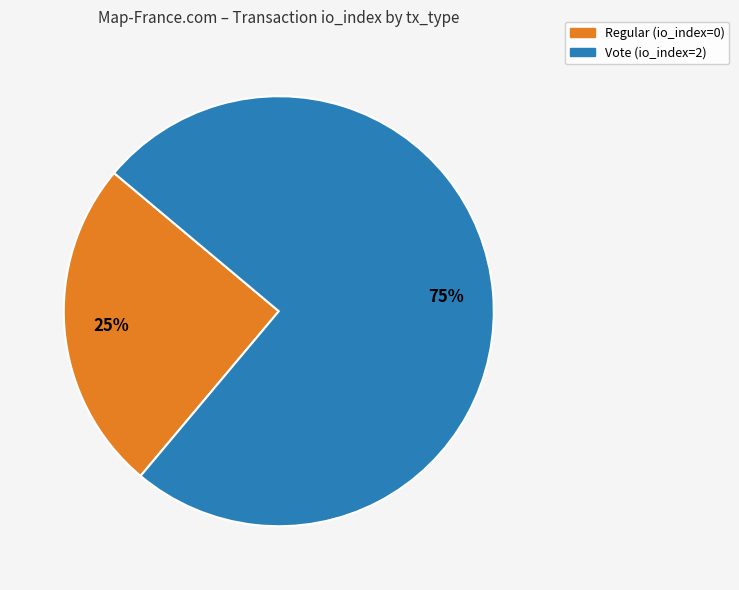

How many slices are in this pie chart?

2